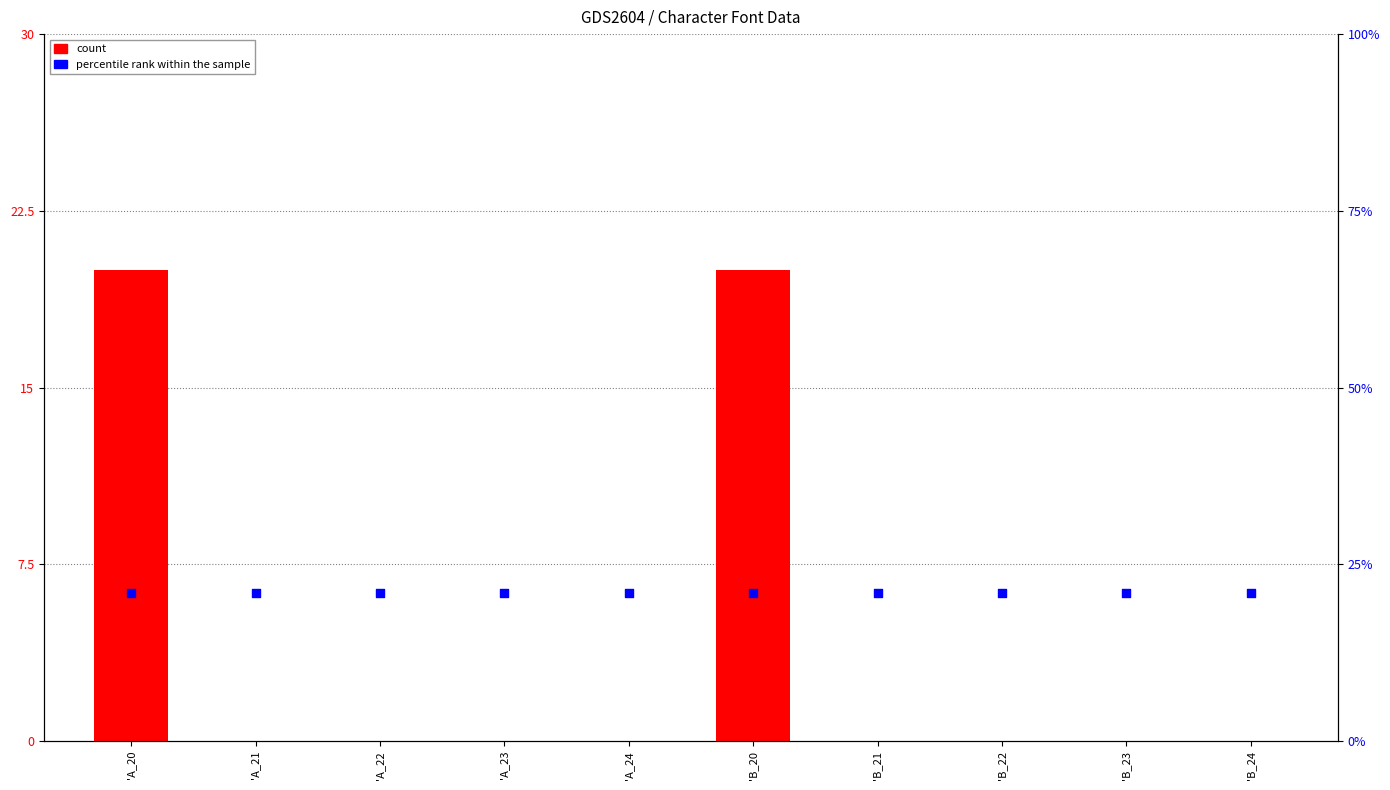

Which series has the largest total across all categories?

percentile rank within the sample